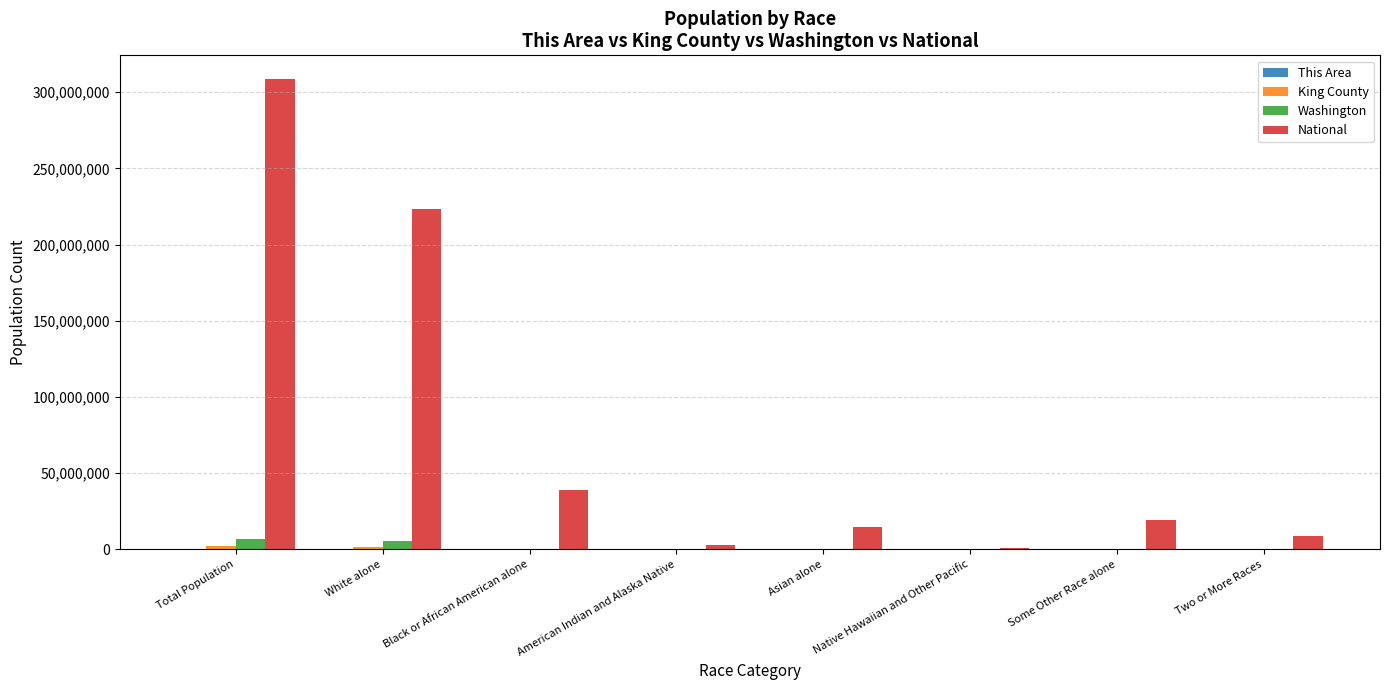

What is the sum of all National values?

617491076